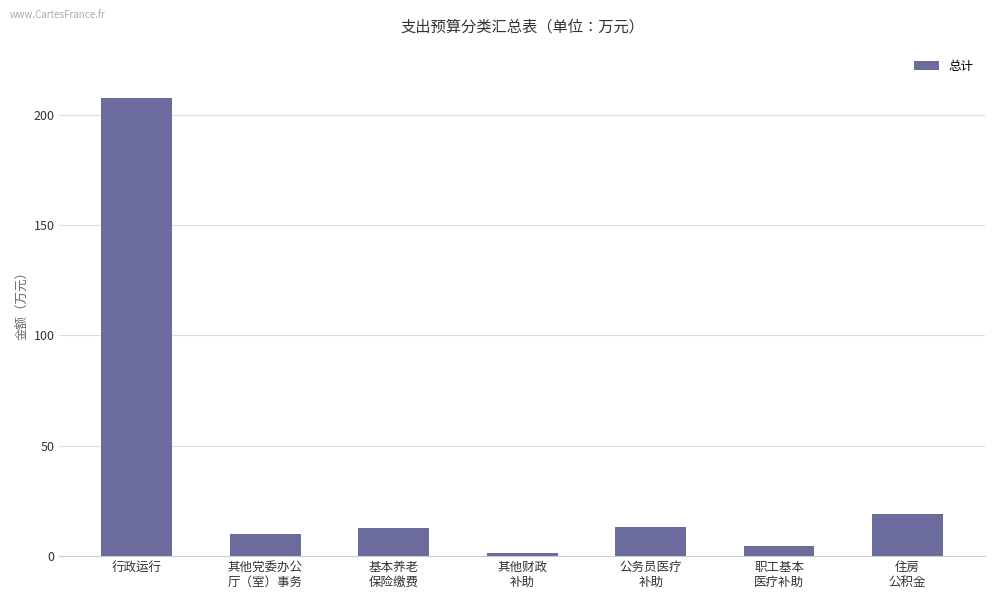

What is the sum of all values?

268.3